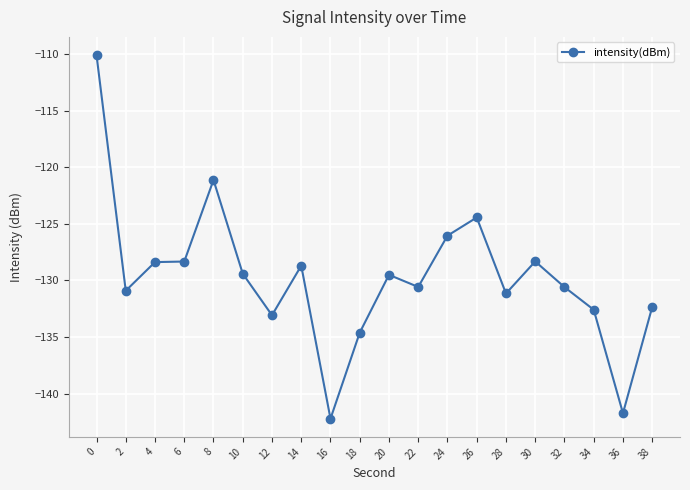

What is the change in value from 12 to 32?

+2.5